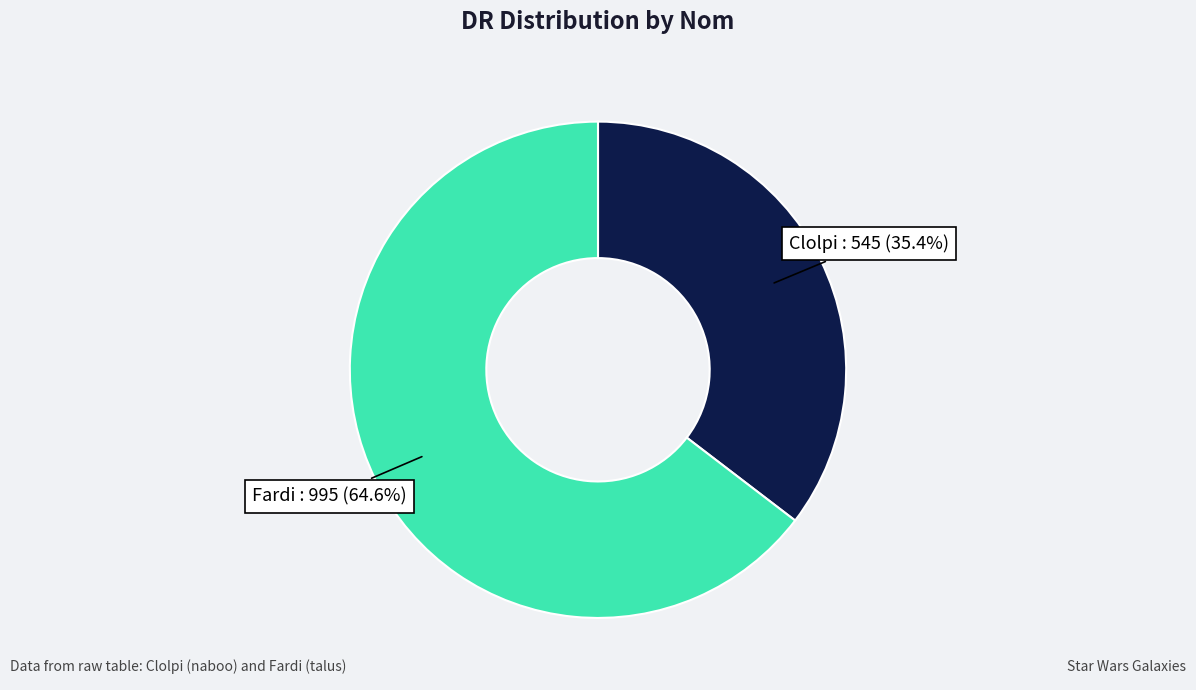

Between Clolpi and Fardi, which is larger?

Fardi